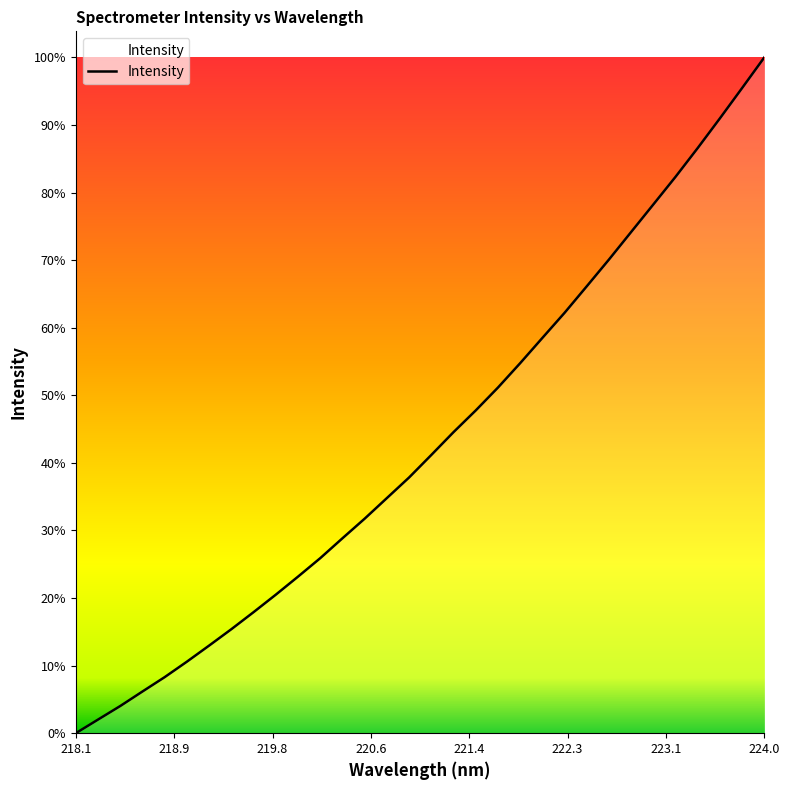

Which label corresponds to the smallest value in the chart?

218.1